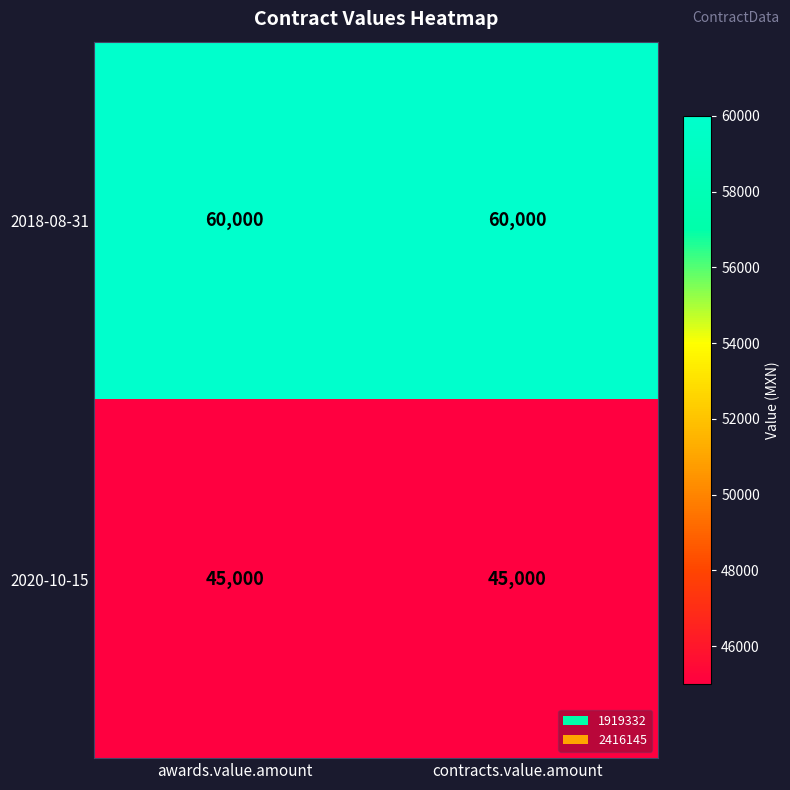

Reading left to right, transcribe all the data shown in this chart.

2018-08-31: 60000	60000
2020-10-15: 45000	45000